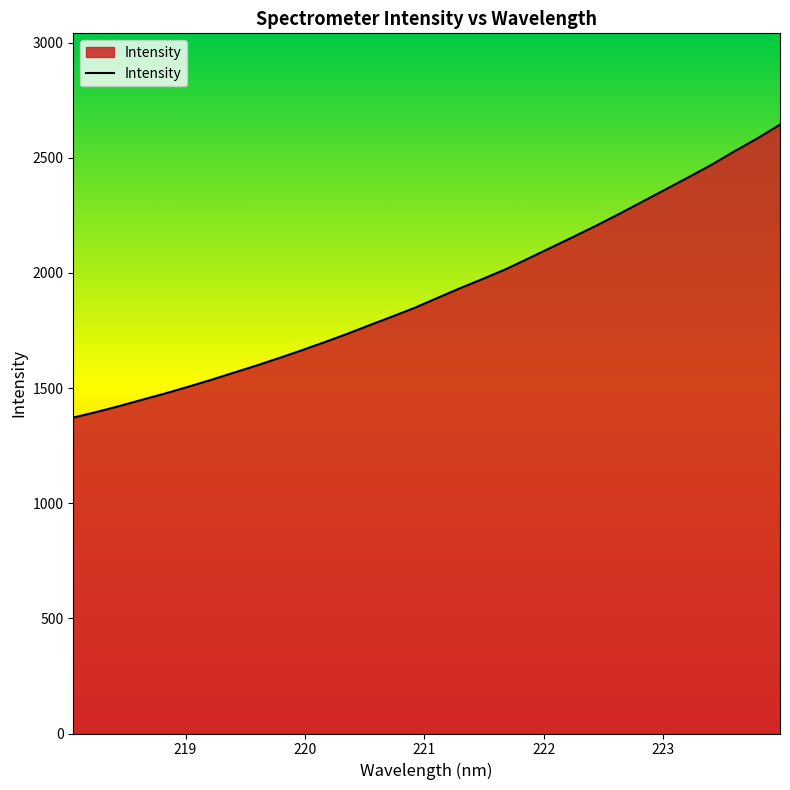

What is the maximum value shown in the chart?

2643.5